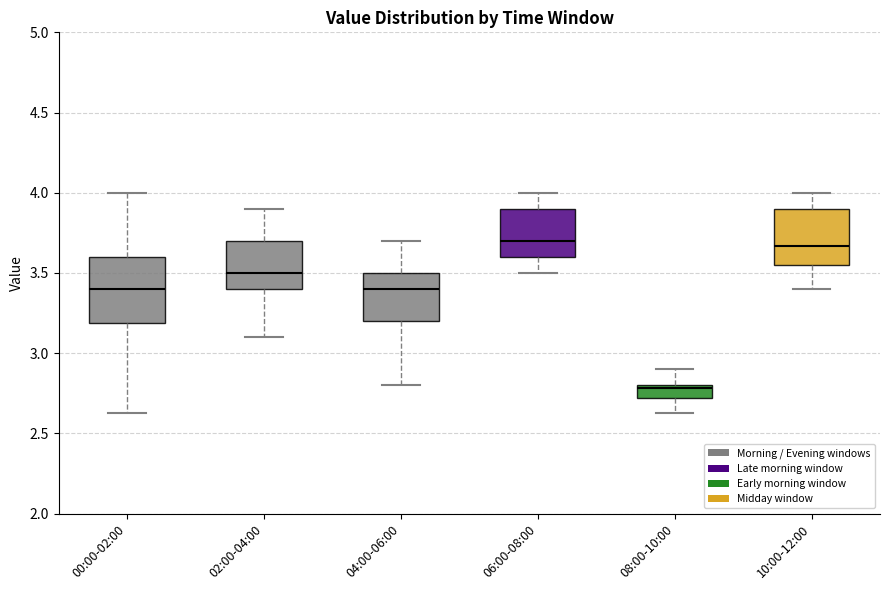

Where does the median line of the box for 04:00-06:00 sit on the y-axis? The values are not printed on the chart, so give them approximately, as read against the axis.

3.40